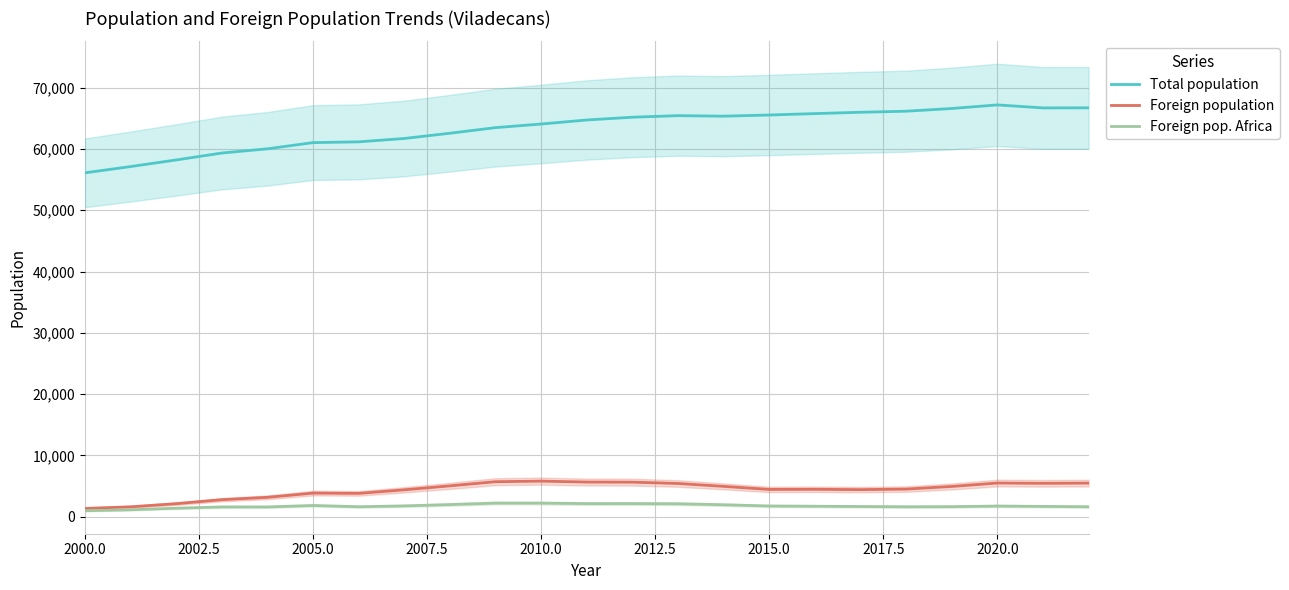

True or false: Foreign population has a value of 4444 at 2015.0.

True